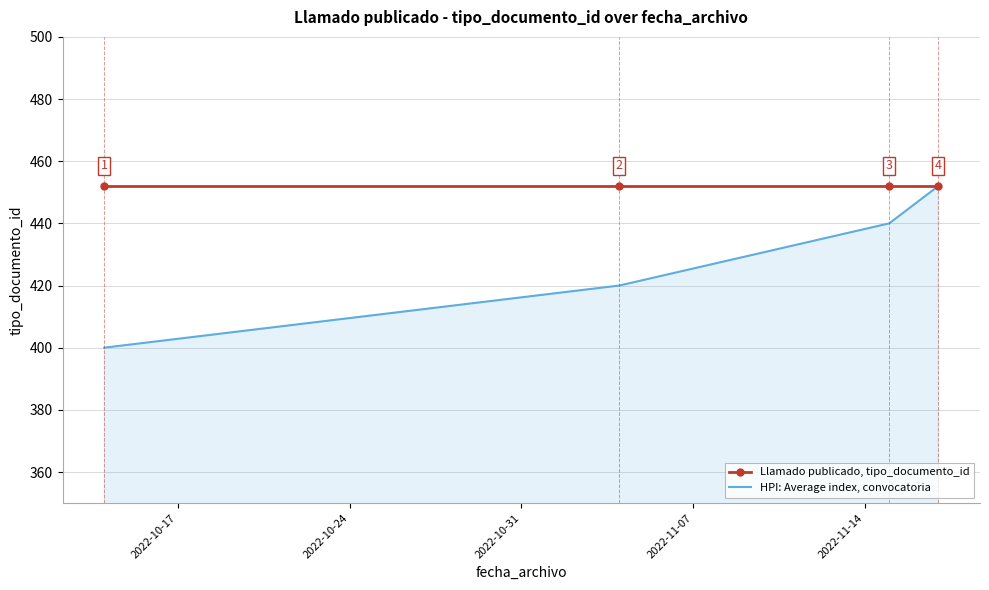

What is the minimum value for HPI: Average index, convocatoria?

400